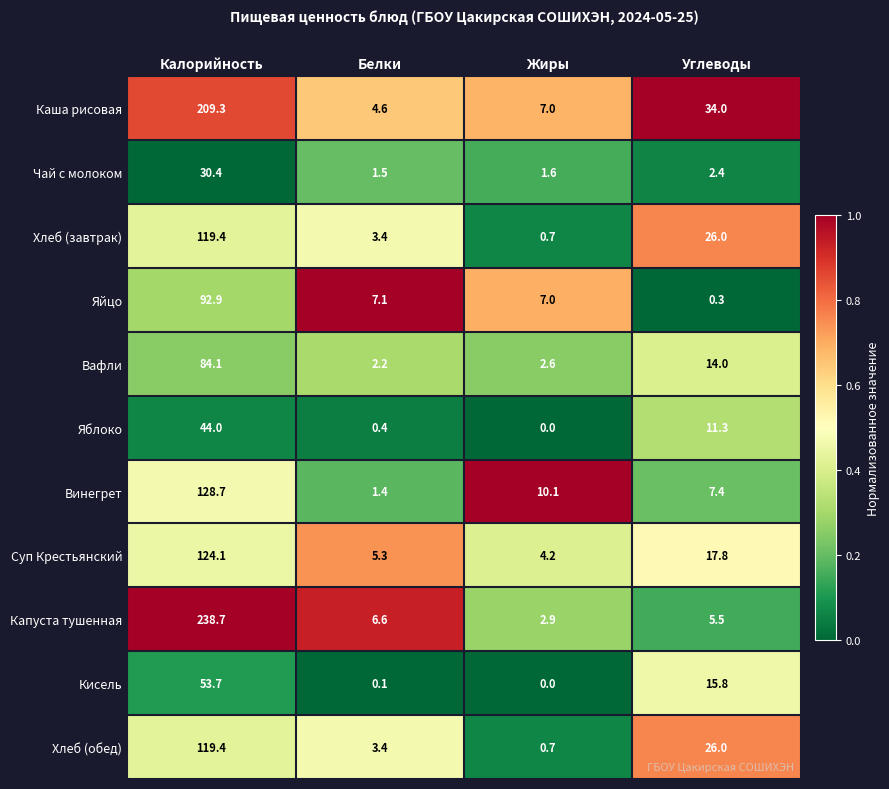

True or false: Кисель has a value of 53.7 at Калорийность.

True